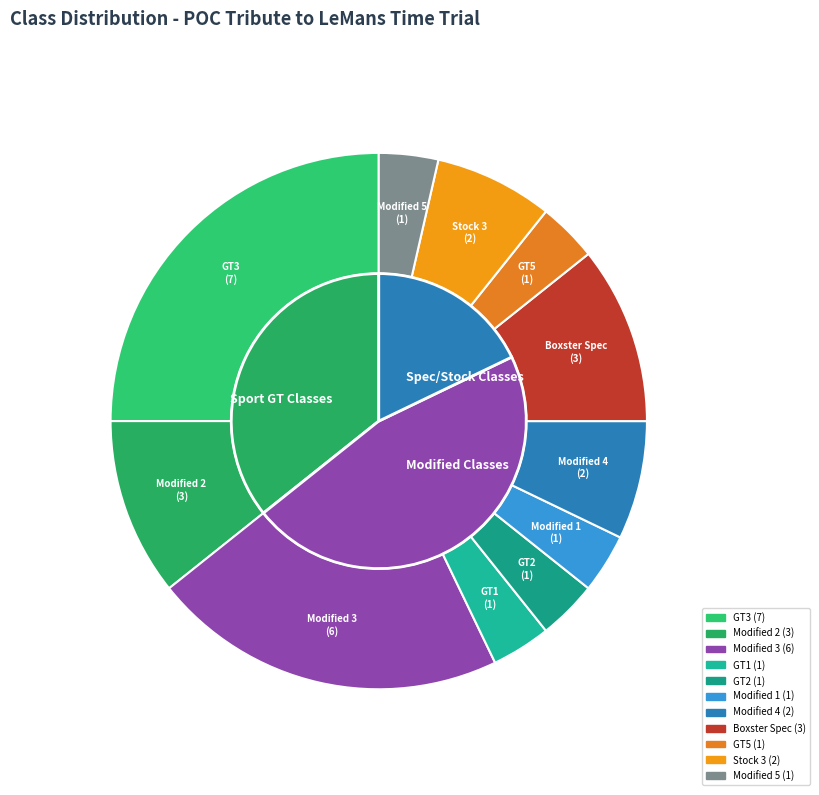

Does Modified 4 account for over 50% of the chart?

No